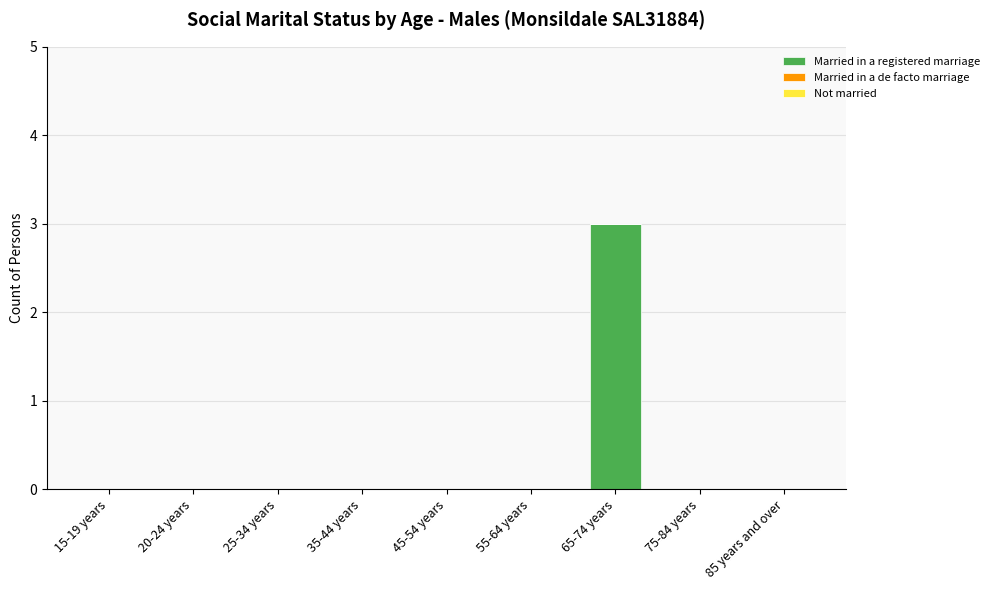

Reading left to right, list all the values displayed in this chart.

15-19 years=0	20-24 years=0	25-34 years=0	35-44 years=0	45-54 years=0	55-64 years=0	65-74 years=3	75-84 years=0	85 years and over=0